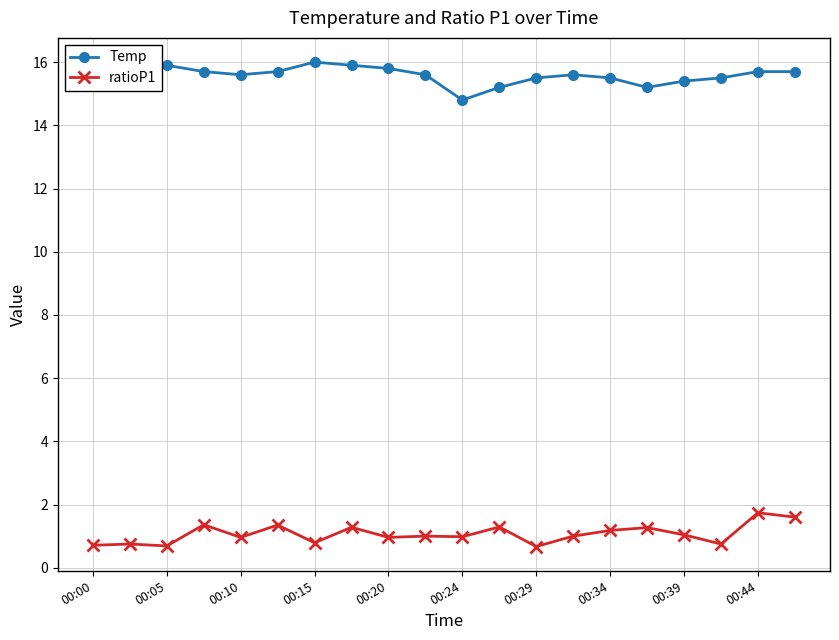

True or false: Temp and ratioP1 cross at least once.

False